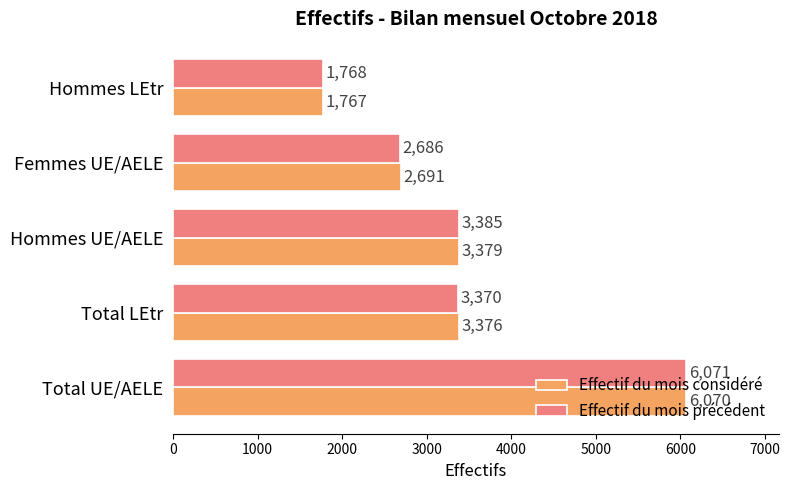

True or false: Effectif du mois précédent has a value of 3385 at Hommes UE/AELE.

True